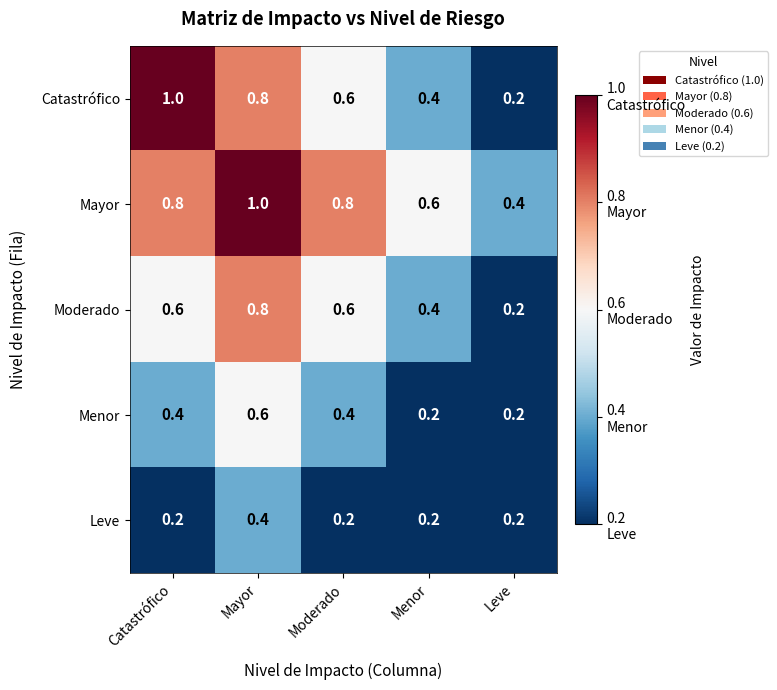

What is the minimum value shown in the chart?

0.2